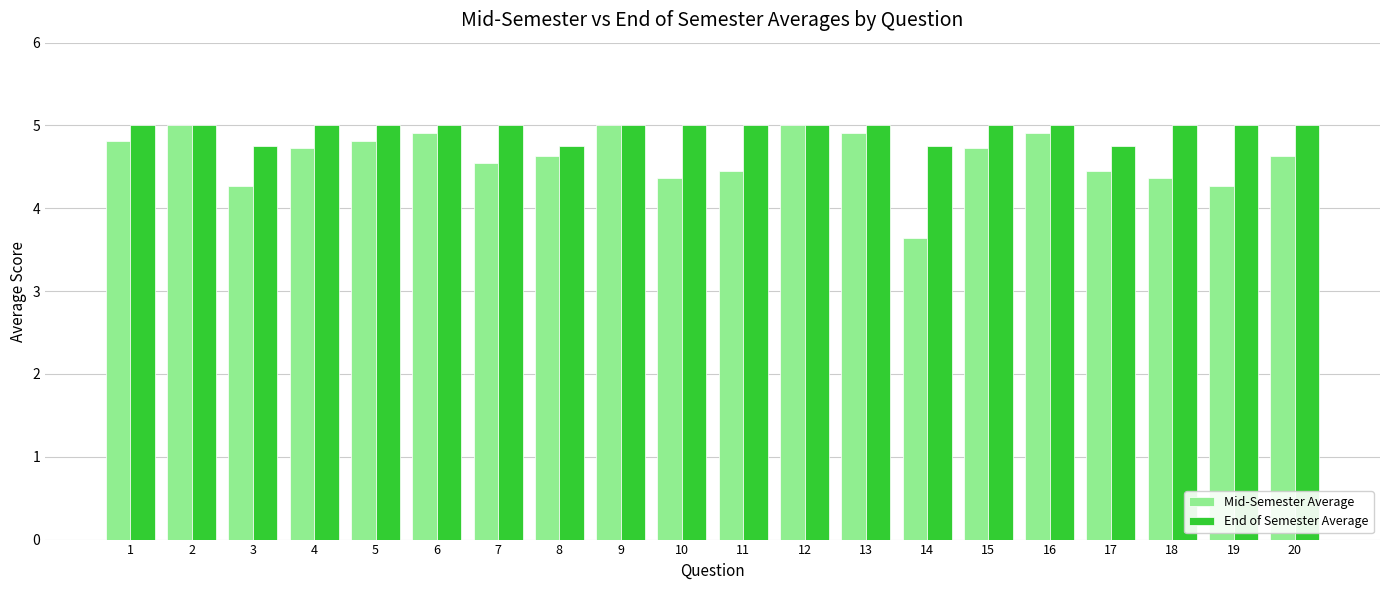

Between 7 and 10, which series saw the biggest shift?

Mid-Semester Average